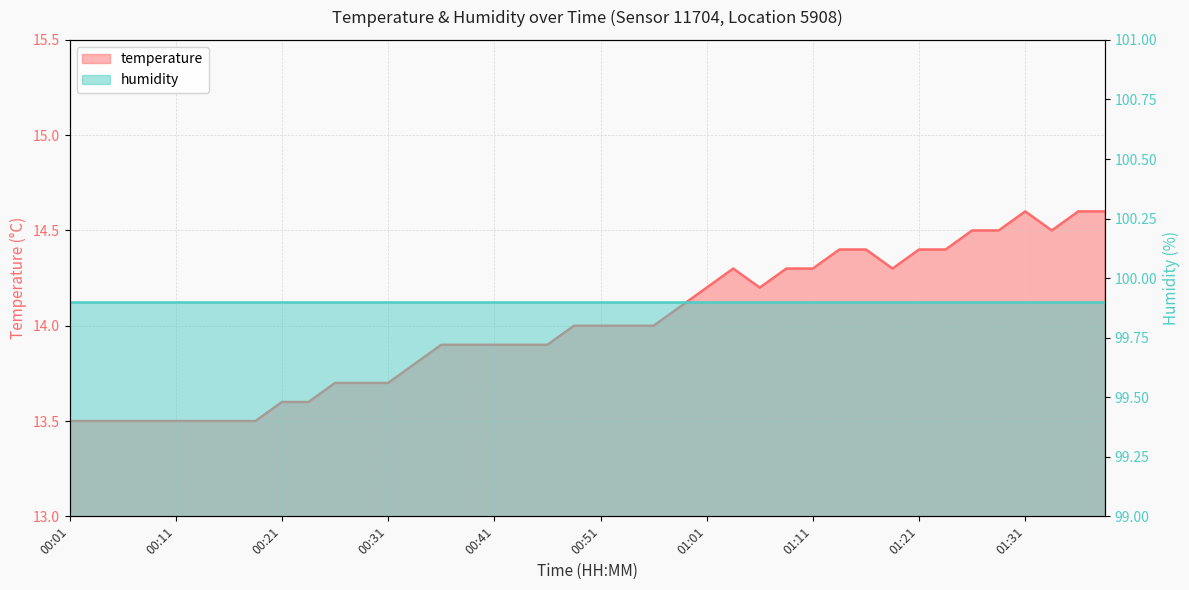

Reading right to left, extract all data points from this chart.

01:39=14.6	01:36=14.6	01:34=14.5	01:31=14.6	01:28=14.5	01:26=14.5	01:23=14.4	01:21=14.4	01:18=14.3	01:16=14.4	01:13=14.4	01:11=14.3	01:08=14.3	01:06=14.2	01:03=14.3	01:01=14.2	00:58=14.1	00:56=14.0	00:53=14.0	00:51=14.0	00:48=14.0	00:46=13.9	00:43=13.9	00:41=13.9	00:38=13.9	00:36=13.9	00:33=13.8	00:31=13.7	00:28=13.7	00:26=13.7	00:23=13.6	00:21=13.6	00:18=13.5	00:16=13.5	00:13=13.5	00:11=13.5	00:08=13.5	00:06=13.5	00:03=13.5	00:01=13.5